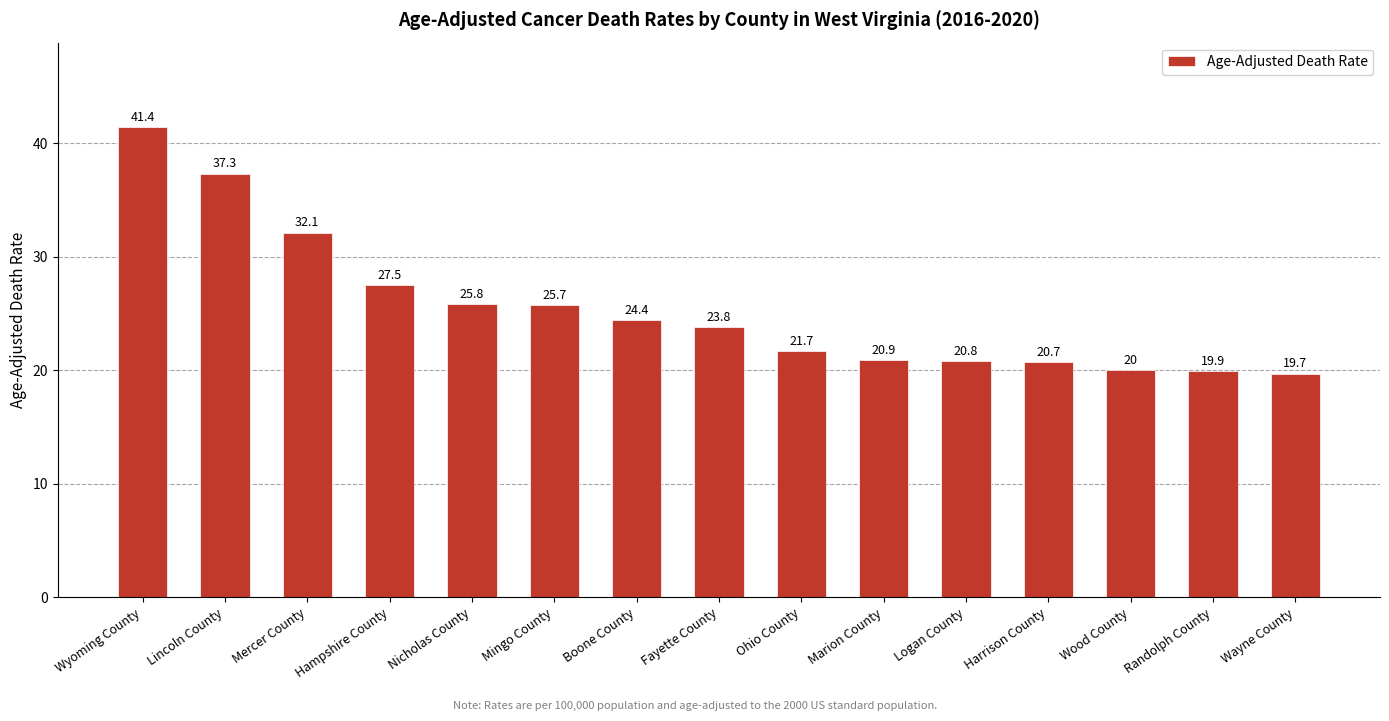

What is the greatest value displayed?

41.4